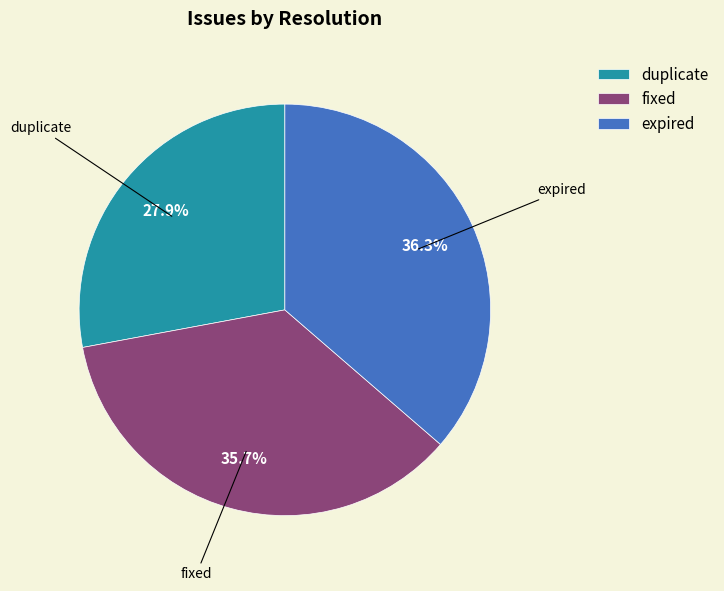

Between expired and fixed, which is larger?

expired